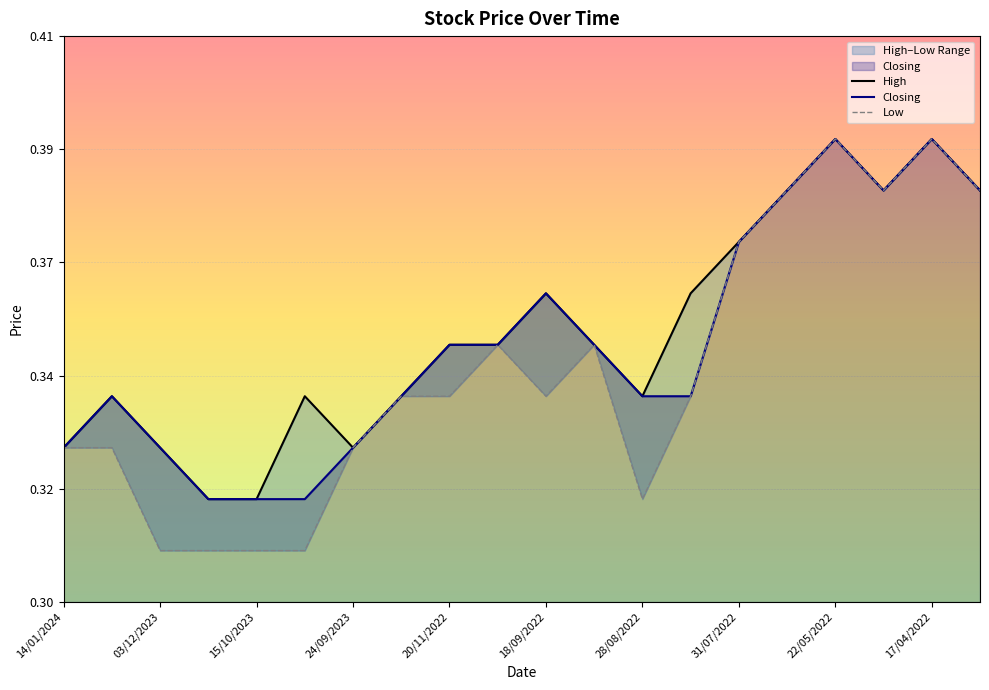

Which series has the largest range (max minus min)?

Low